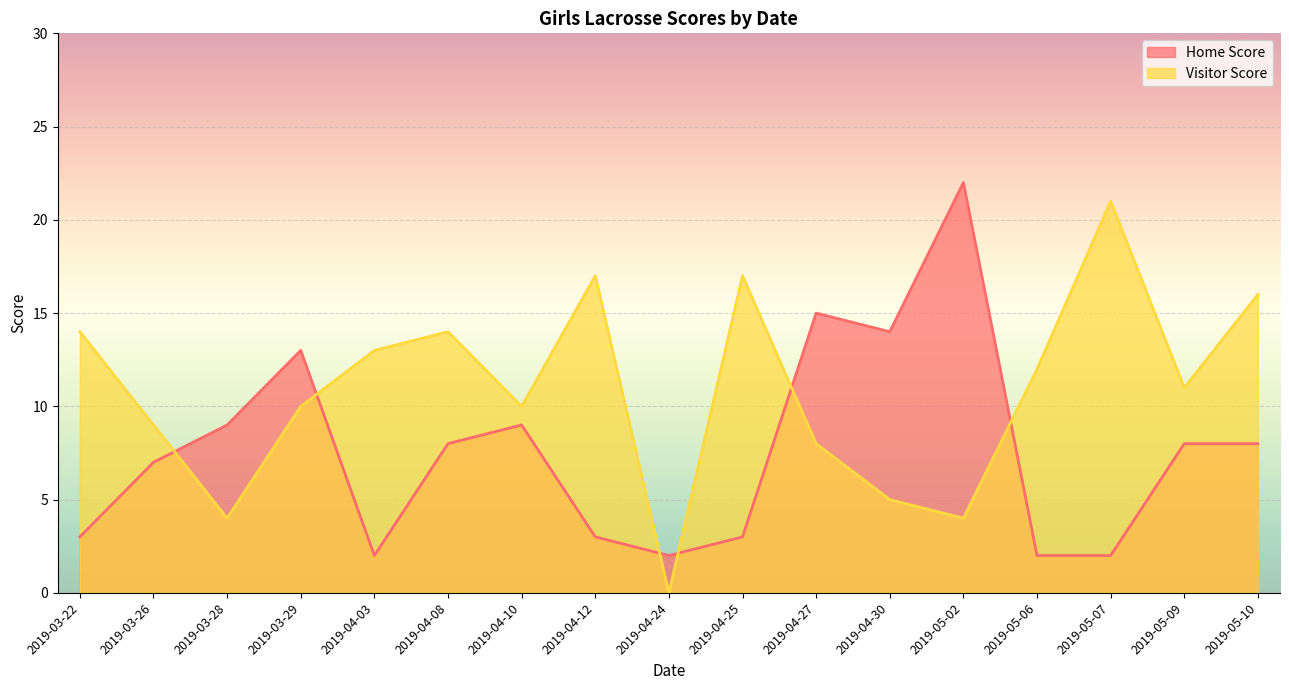

What are all the series names shown in the legend?

Home Score, Visitor Score